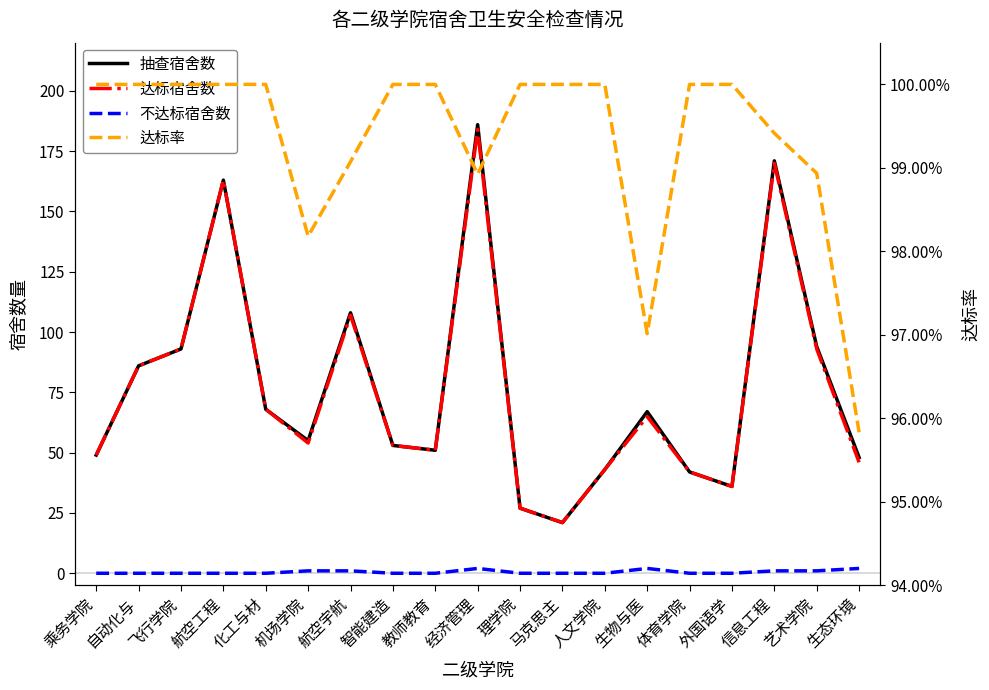

How many data points does each series have?

19